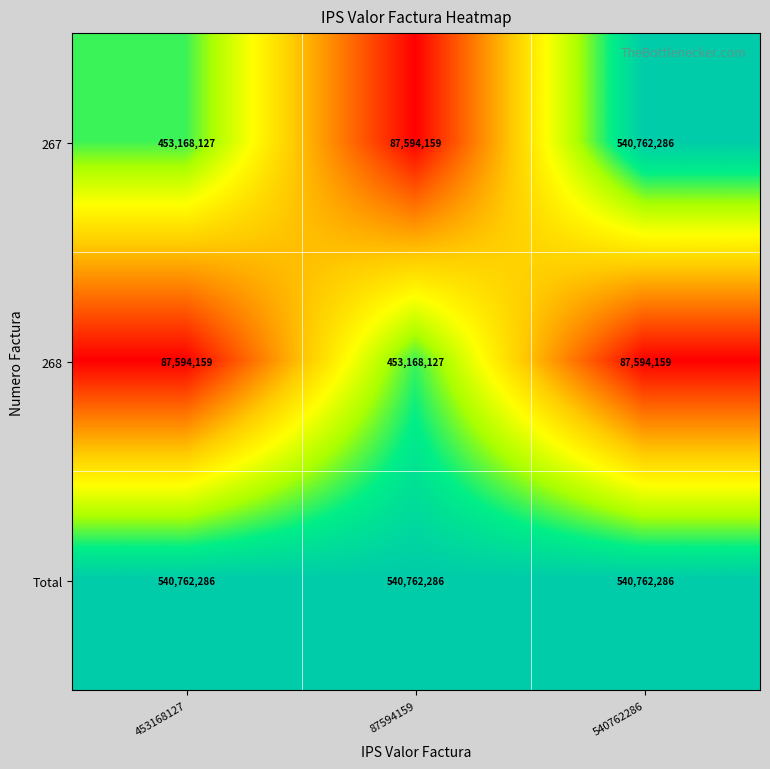

Count the number of categories in the chart.

3